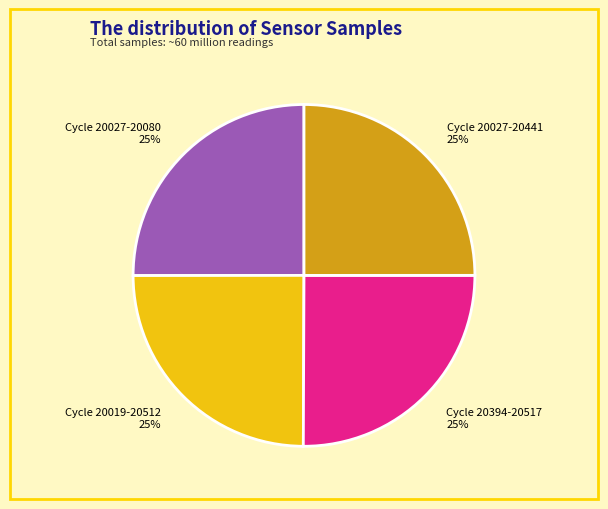

Is there a majority slice in this chart?

No